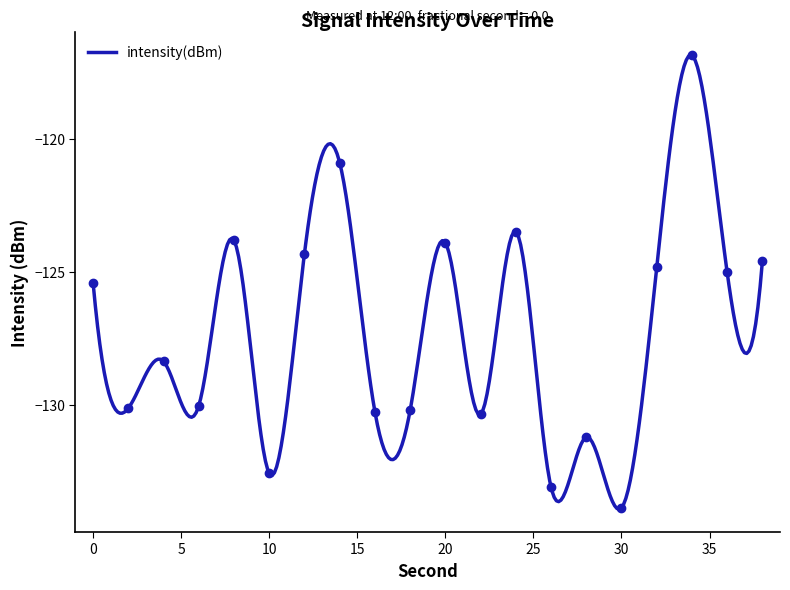

What is the value of the 9th point from the left?

-130.2